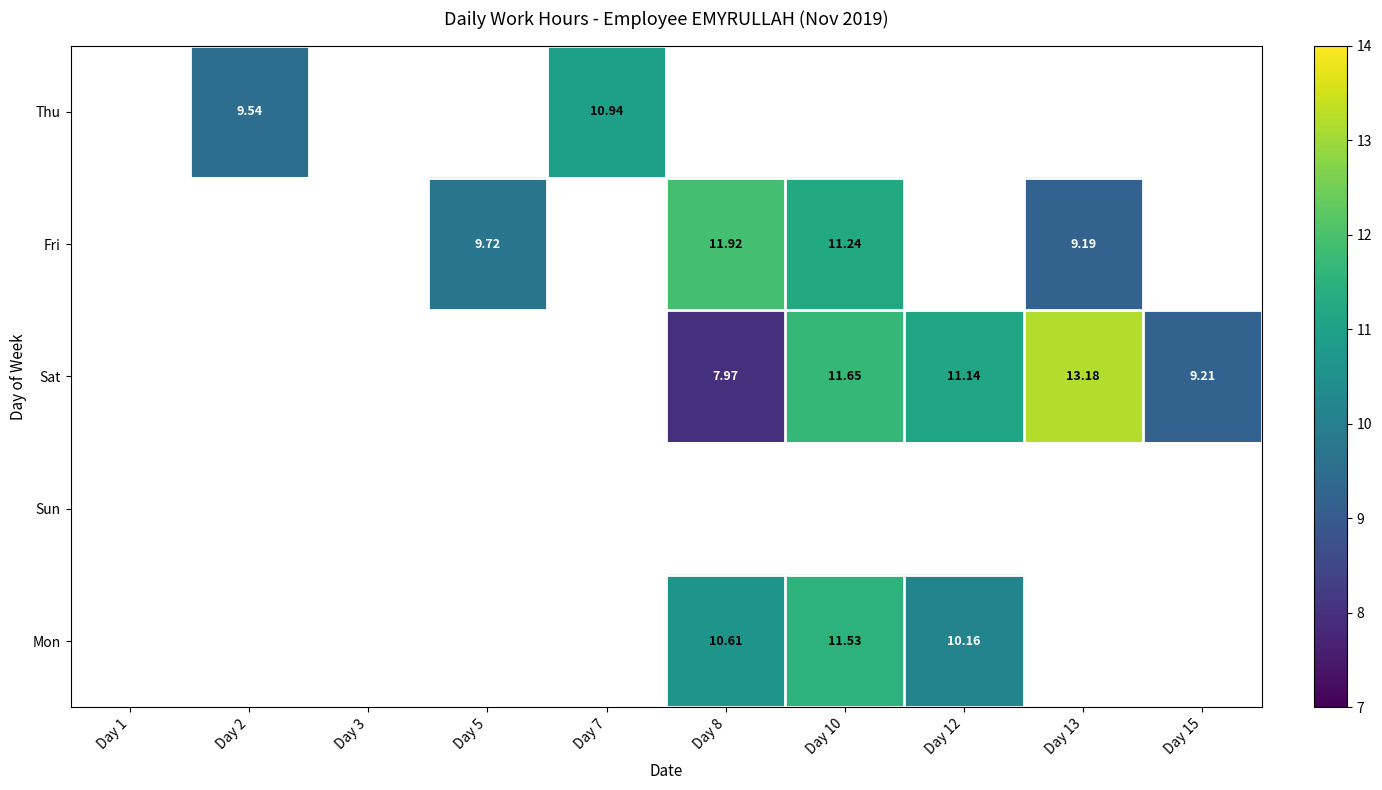

Is the value of Thu at Day 2 greater than the value of Sat at Day 12?

No